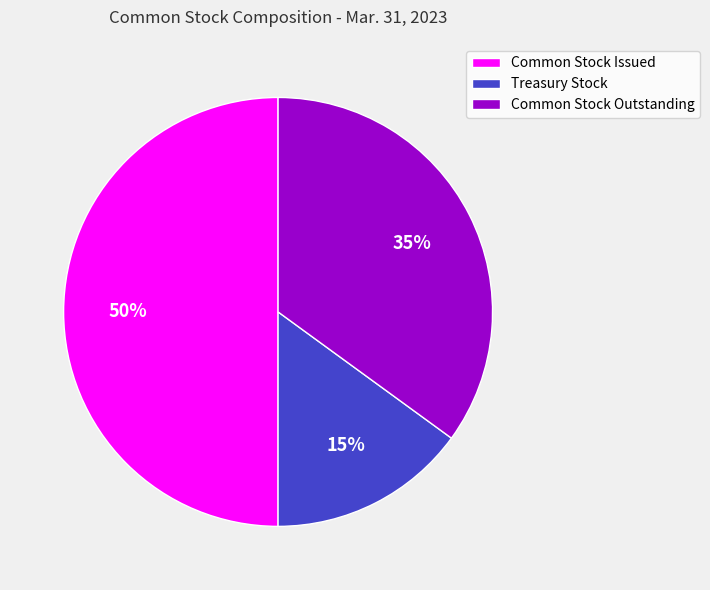

Is it true that Common Stock Issued is 57% of the pie?

False